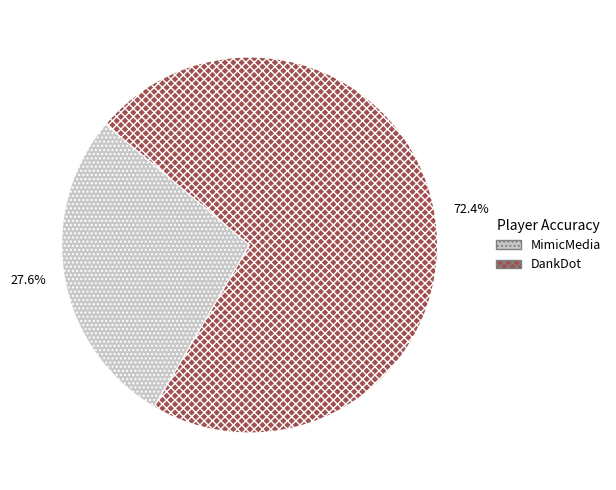

Is DankDot the majority of the pie?

Yes